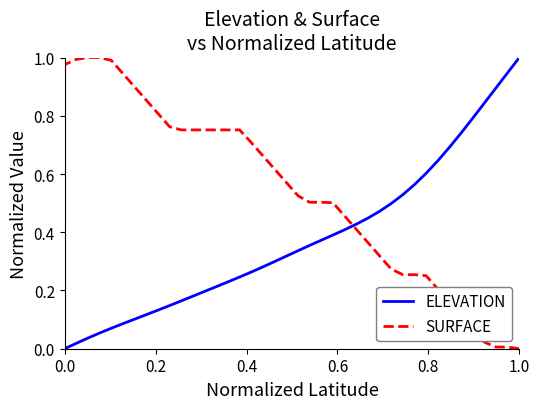

How many times do SURFACE and ELEVATION cross each other?

1